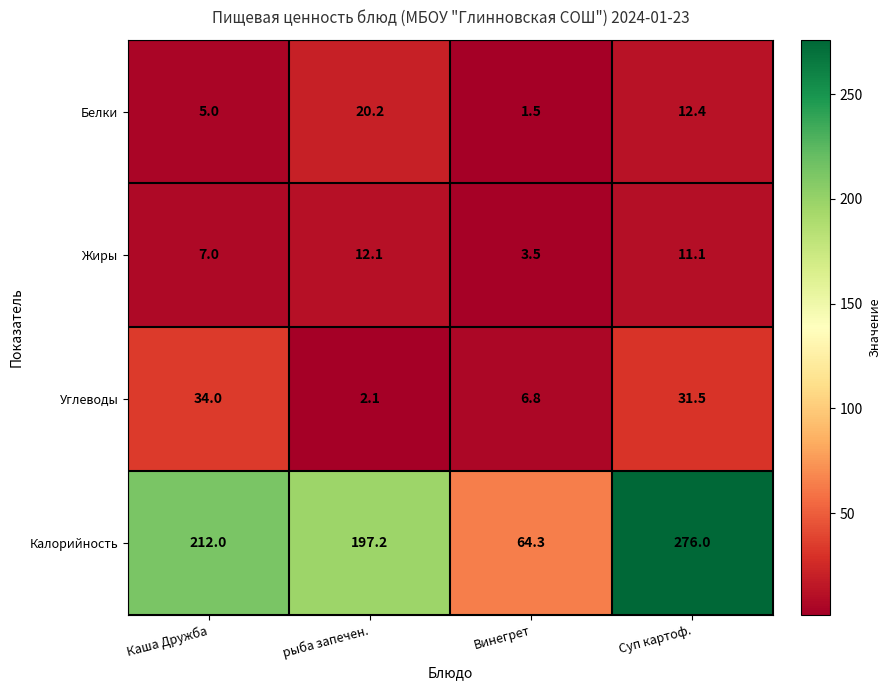

The value of Углеводы at Каша Дружба is 14.7. True or false?

False